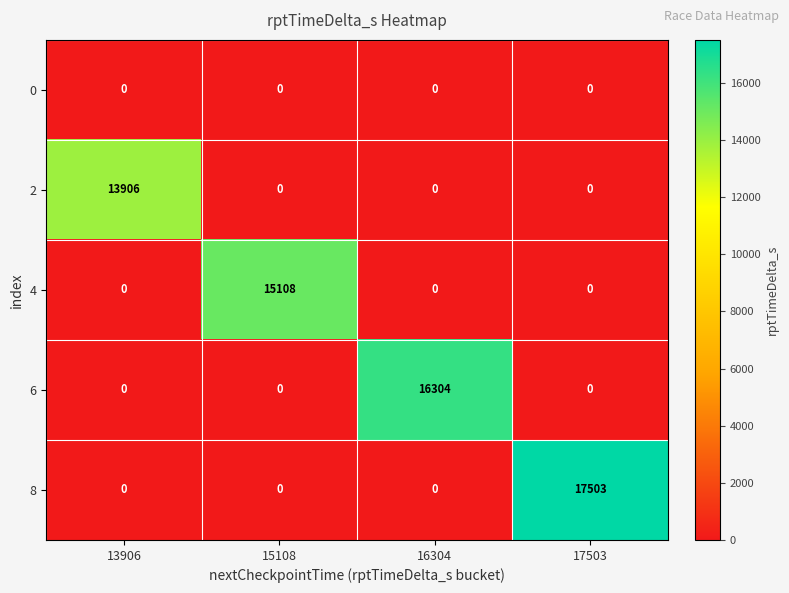

Reading left to right, extract all data points from this chart.

0: 13906=0	15108=0	16304=0	17503=0
2: 13906=13906	15108=0	16304=0	17503=0
4: 13906=0	15108=15108	16304=0	17503=0
6: 13906=0	15108=0	16304=16304	17503=0
8: 13906=0	15108=0	16304=0	17503=17503